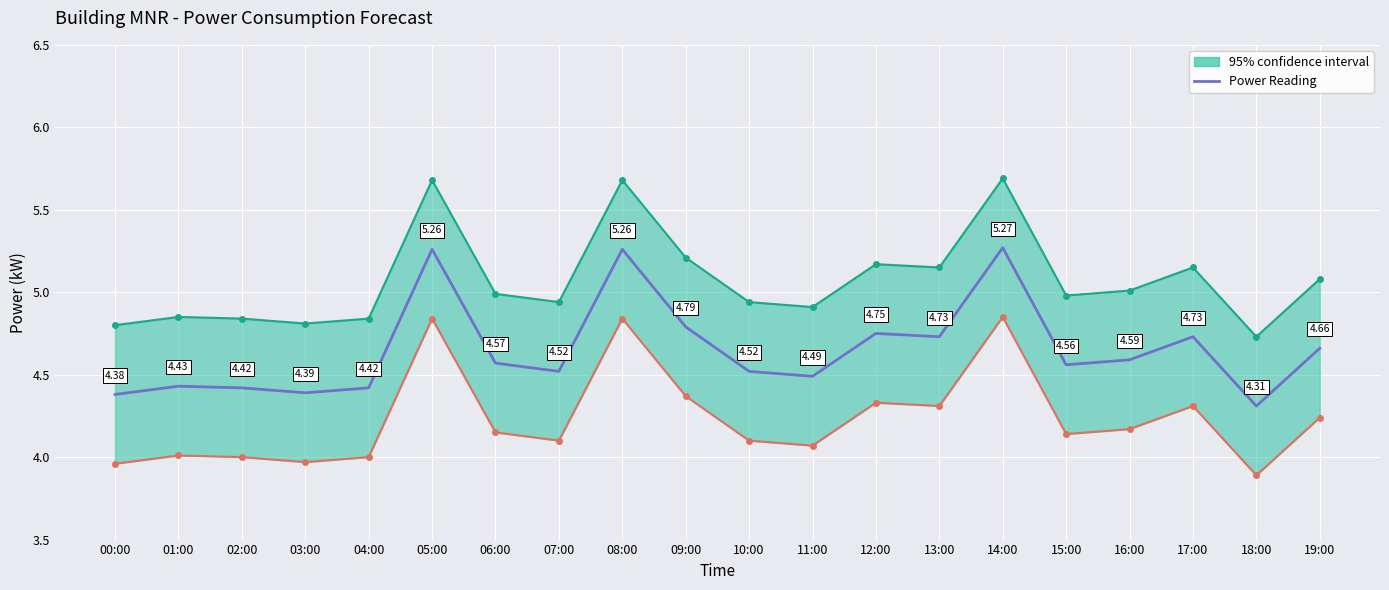

The chart shows a value of 4.7 at 19:00. True or false?

True